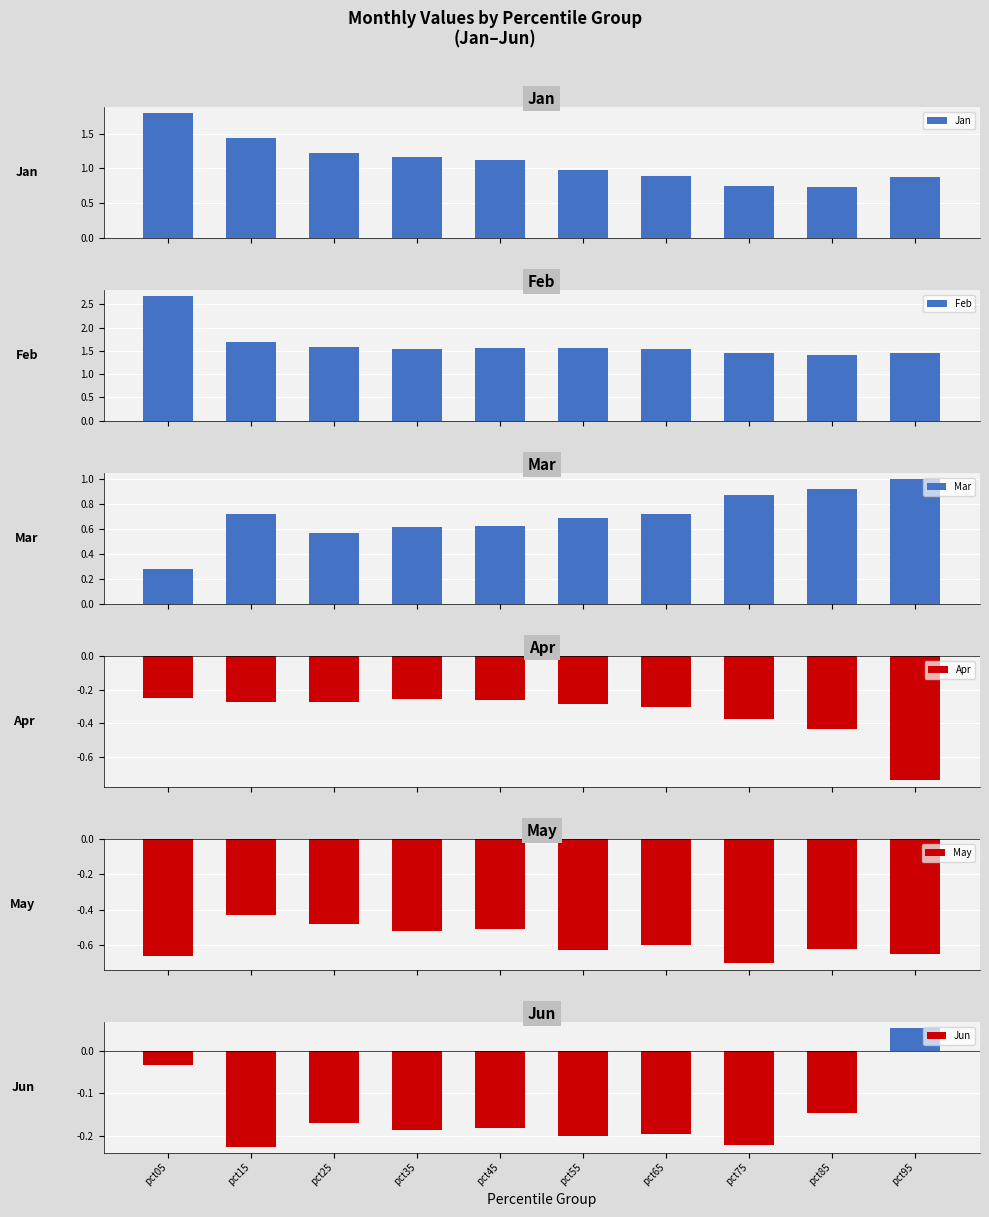

How many distinct data groups are displayed?

6